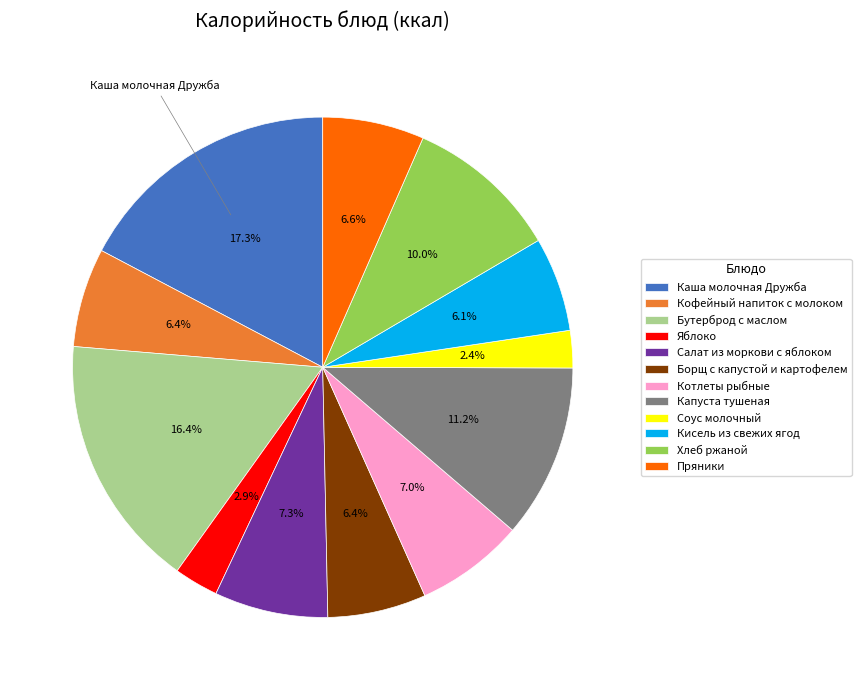

To the nearest percent, what is the average slice percentage?

8%